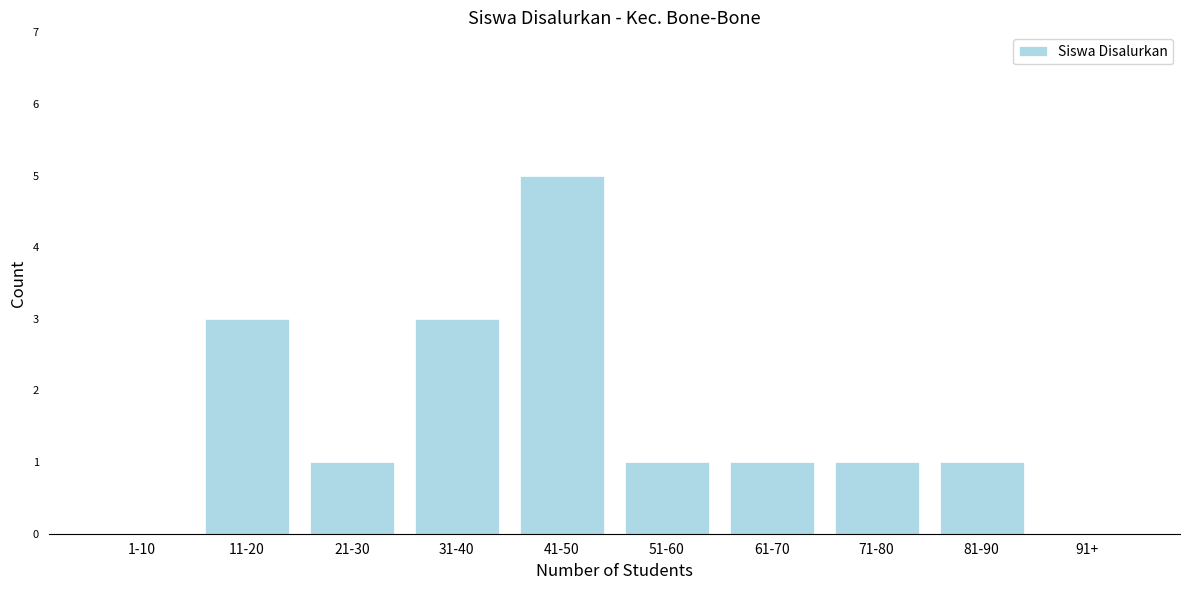

Reading right to left, list all the values displayed in this chart.

91+=0	81-90=1	71-80=1	61-70=1	51-60=1	41-50=5	31-40=3	21-30=1	11-20=3	1-10=0